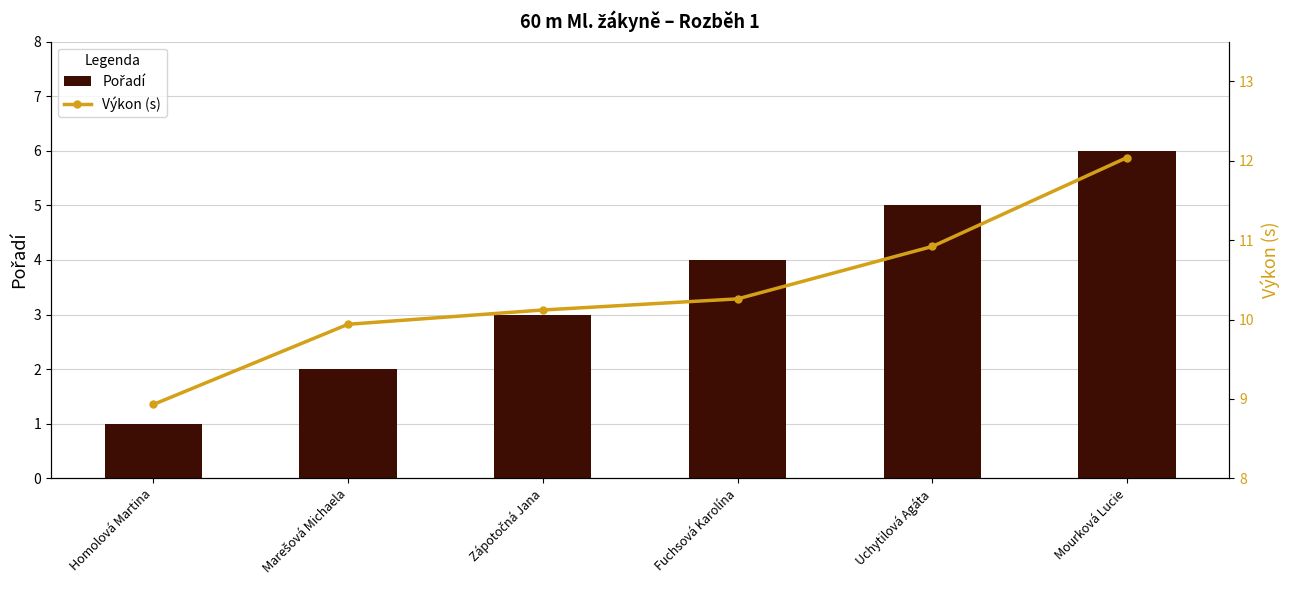

Count the number of categories in the chart.

6